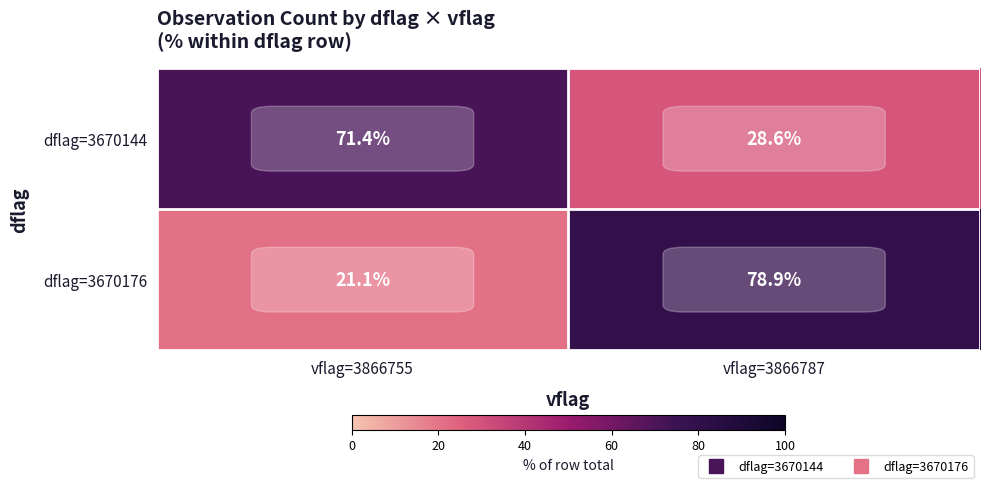

What is the difference between the highest and lowest values at vflag=3866755?

50.3